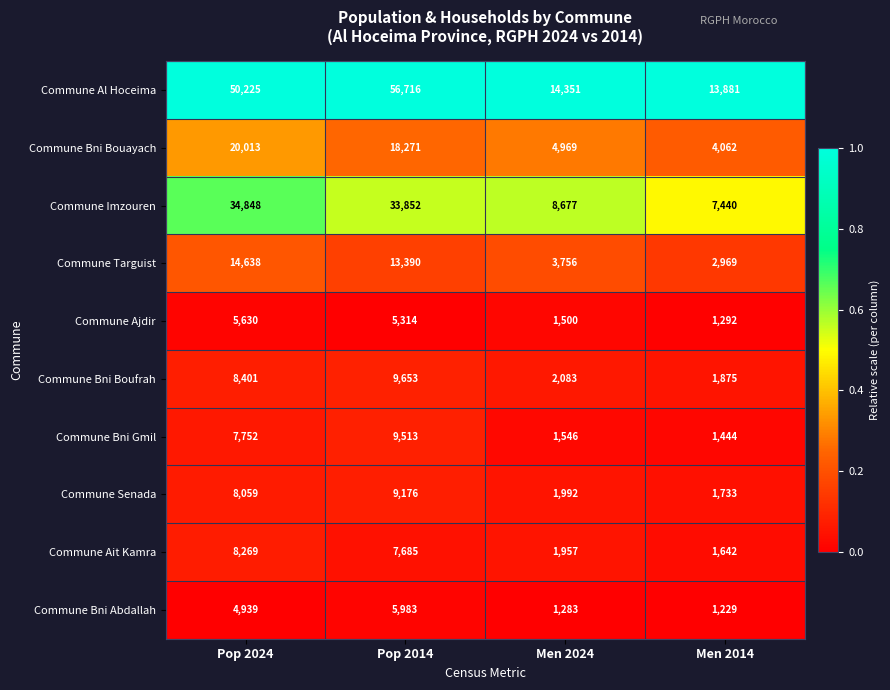

Is it true that Commune Bni Gmil equals 7752 at Pop 2024?

True